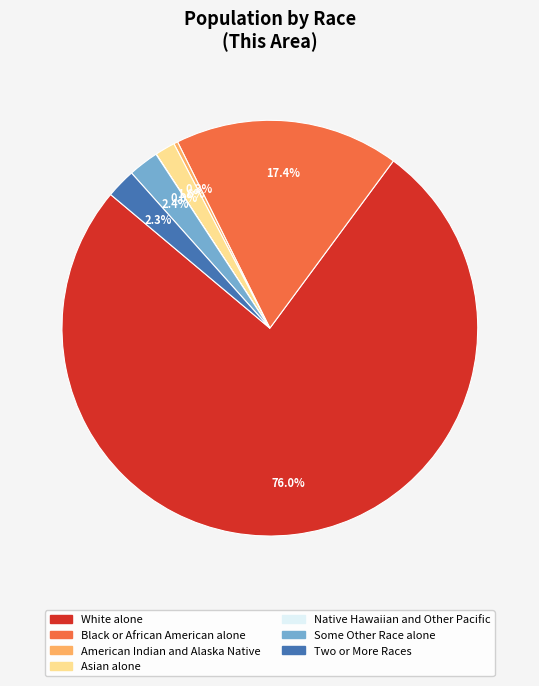

True or false: Black or African American alone accounts for 17% of the total.

True